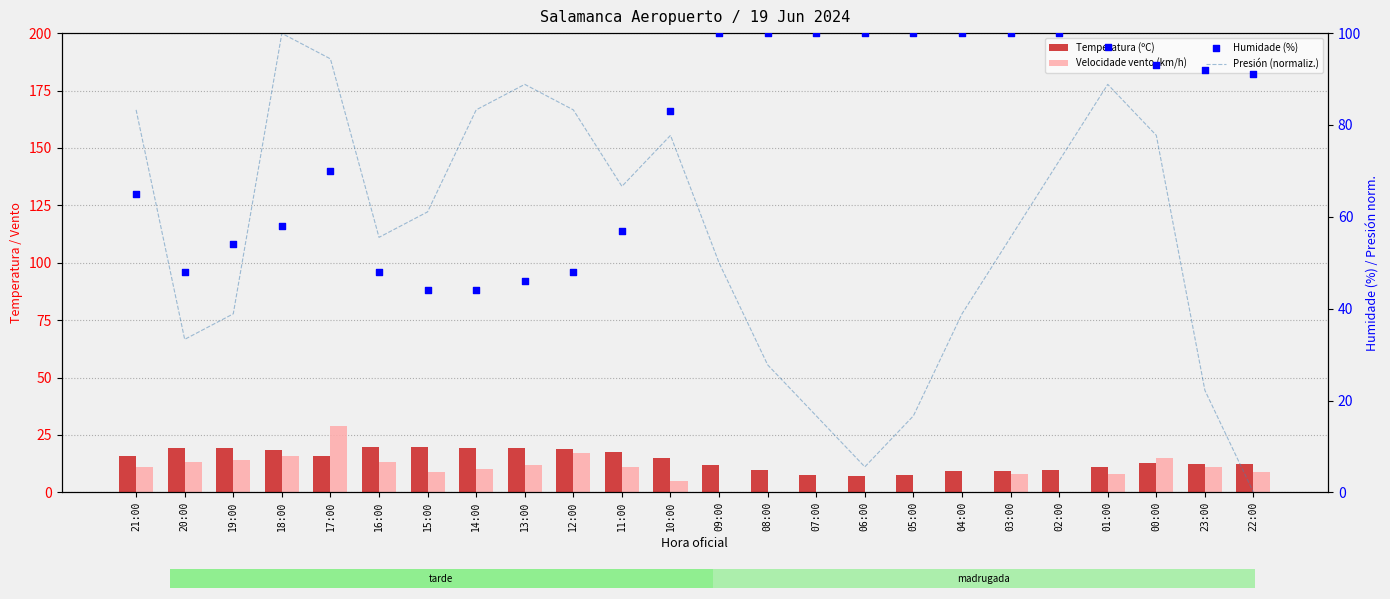

What are all the series names shown in the legend?

Temperatura (ºC), Velocidade vento (km/h), Presión (normaliz.), Humidade (%)